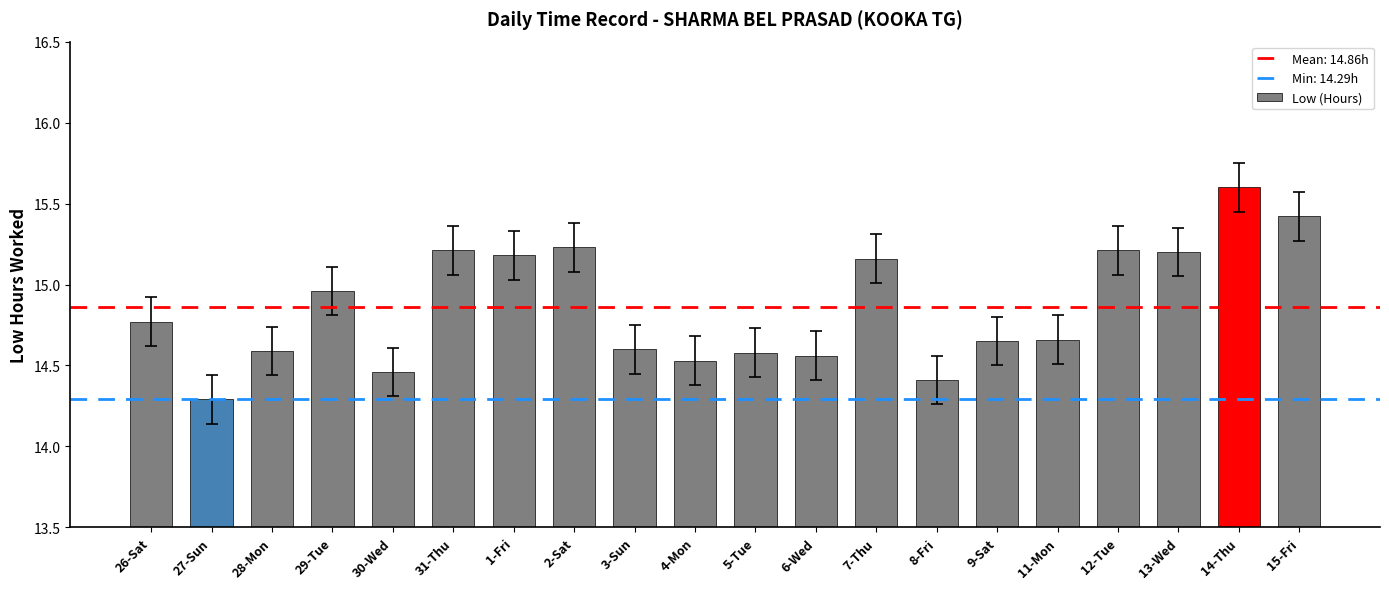

The value at 31-Thu is 15.2. True or false?

True